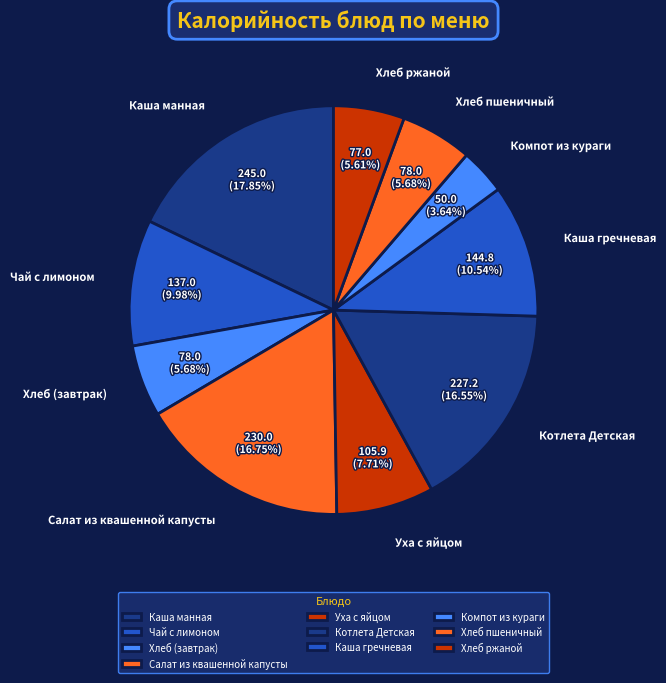

Is there a majority slice in this chart?

No